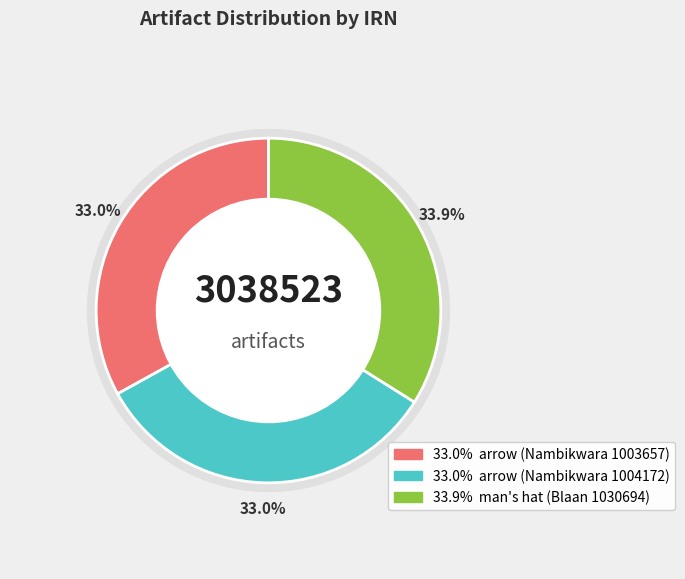

True or false: man's hat (Blaan 1030694) accounts for 34% of the total.

True